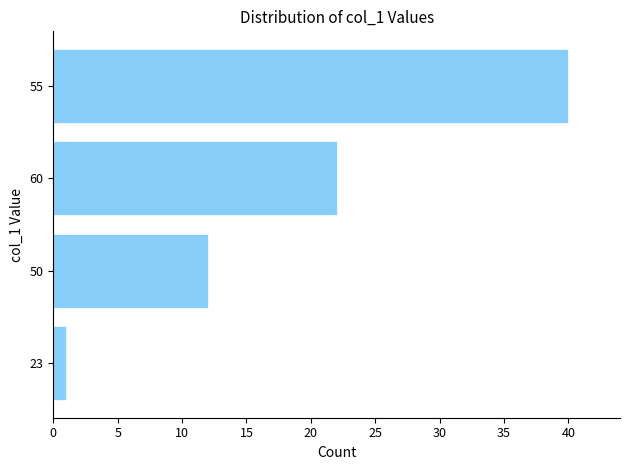

True or false: the data shows 22 at 60.

True